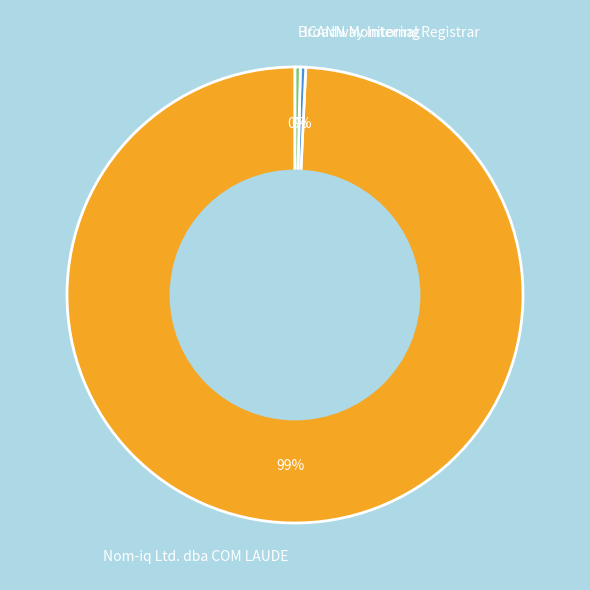

Is it true that ICANN Monitoring is 0% of the pie?

True